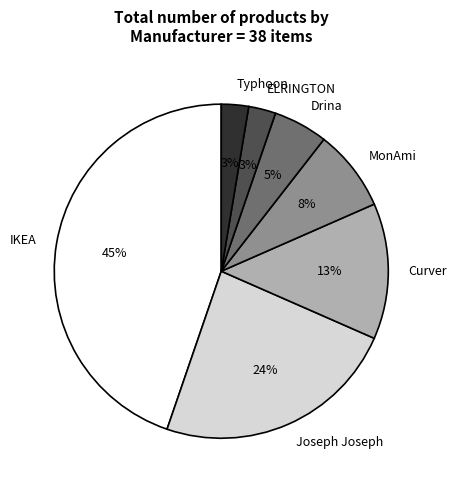

Between Drina and MonAmi, which is larger?

MonAmi